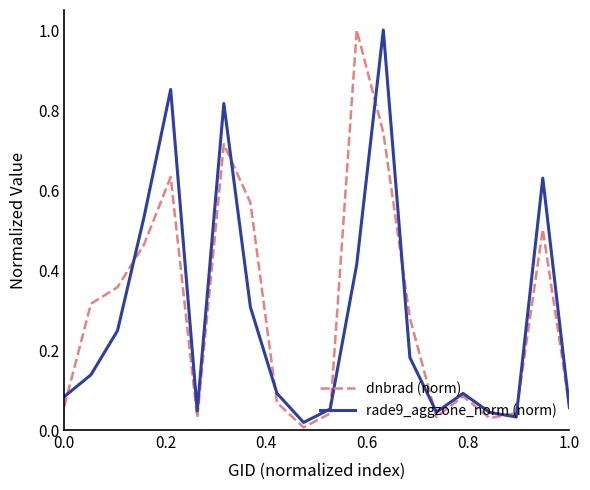

What is the highest value of the dnbrad (norm) series?

1.0